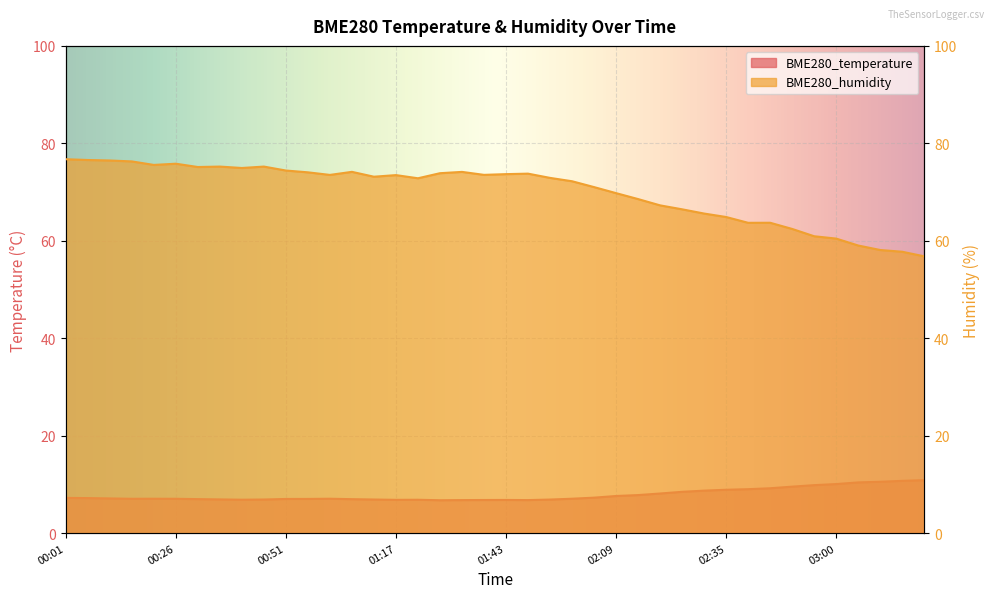

Is it true that BME280_temperature equals 6.8 at 01:38?

True